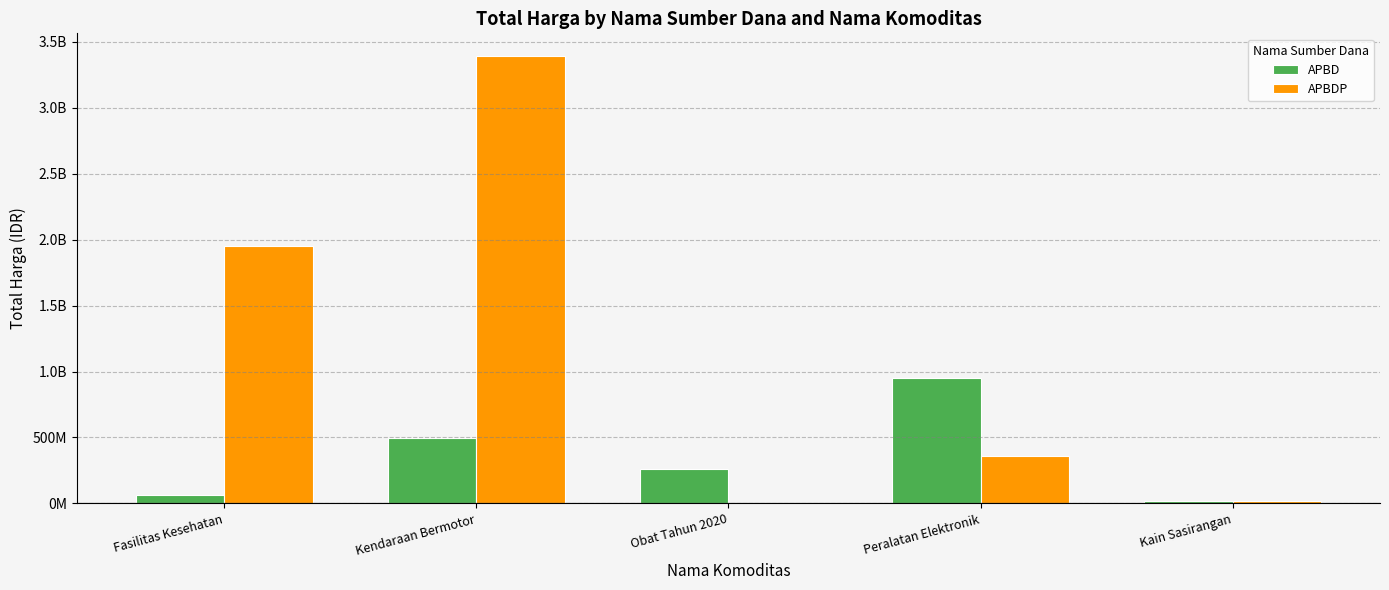

Are the bars grouped side by side (vs. stacked)?

Yes